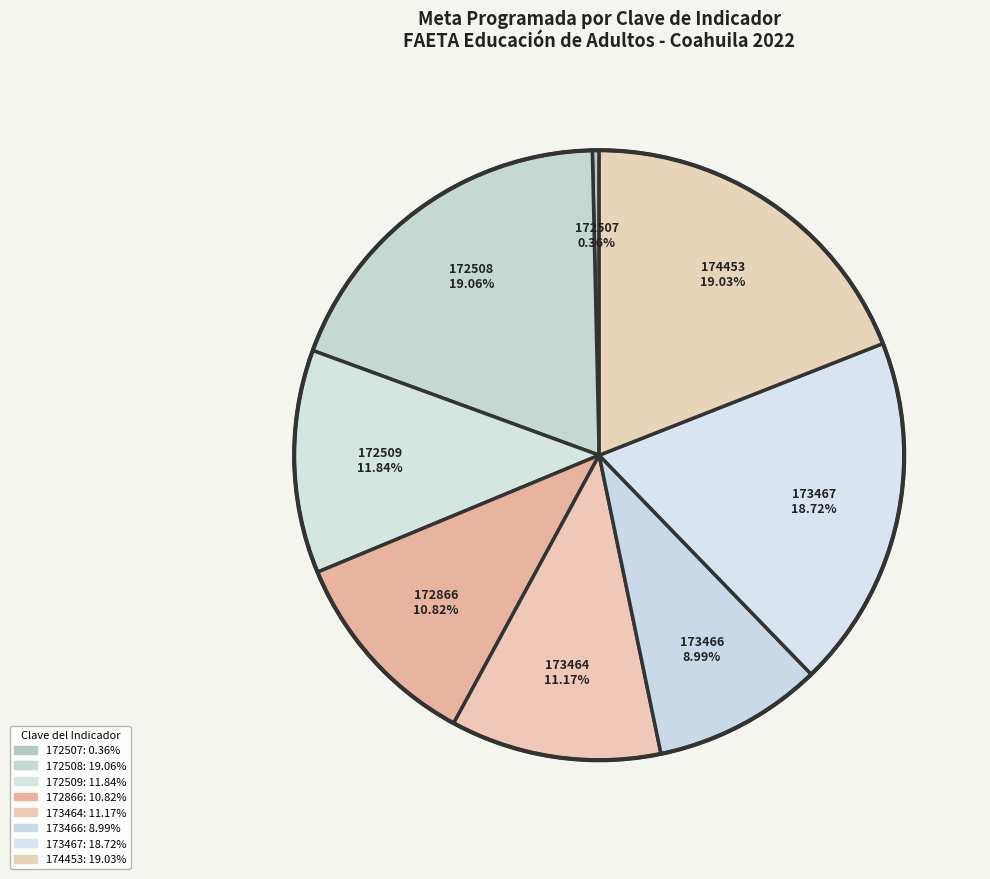

What percentage do 172508 and 172866 together represent?

29.9%